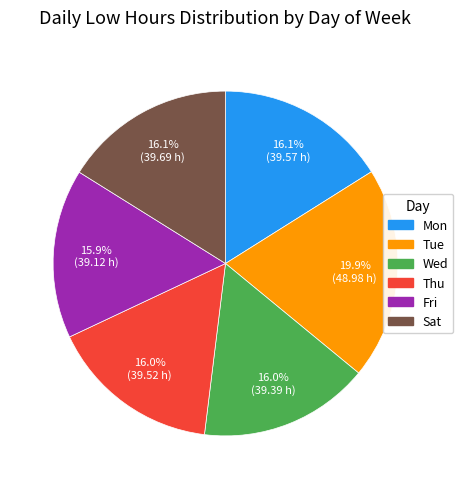

What portion of the pie excludes Mon?

83.9%